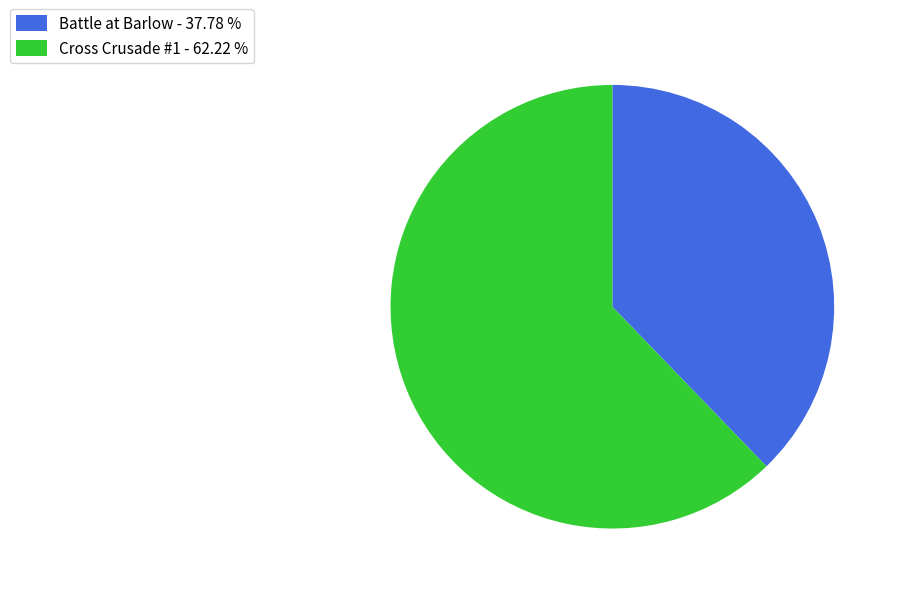

Does Battle at Barlow - 37.78 % represent more than half of the total?

No